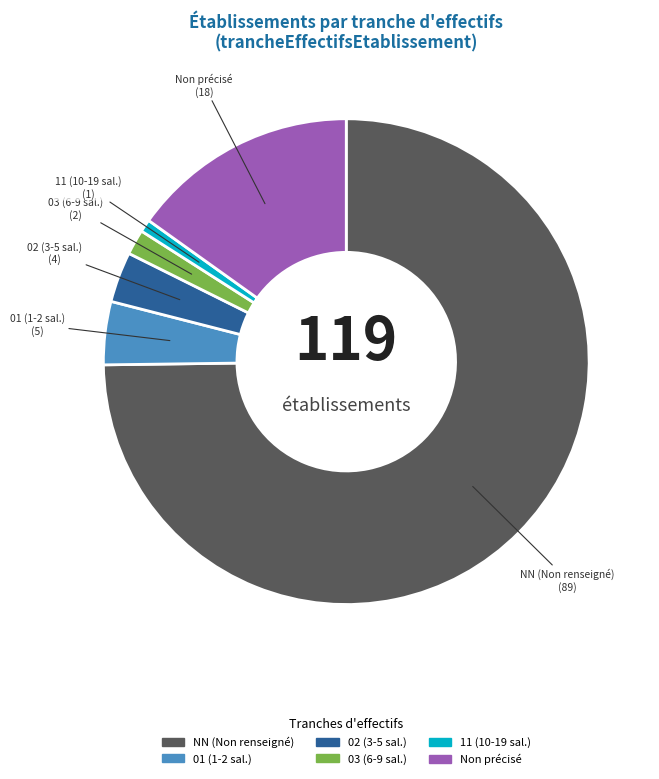

How many segments does this pie chart have?

6